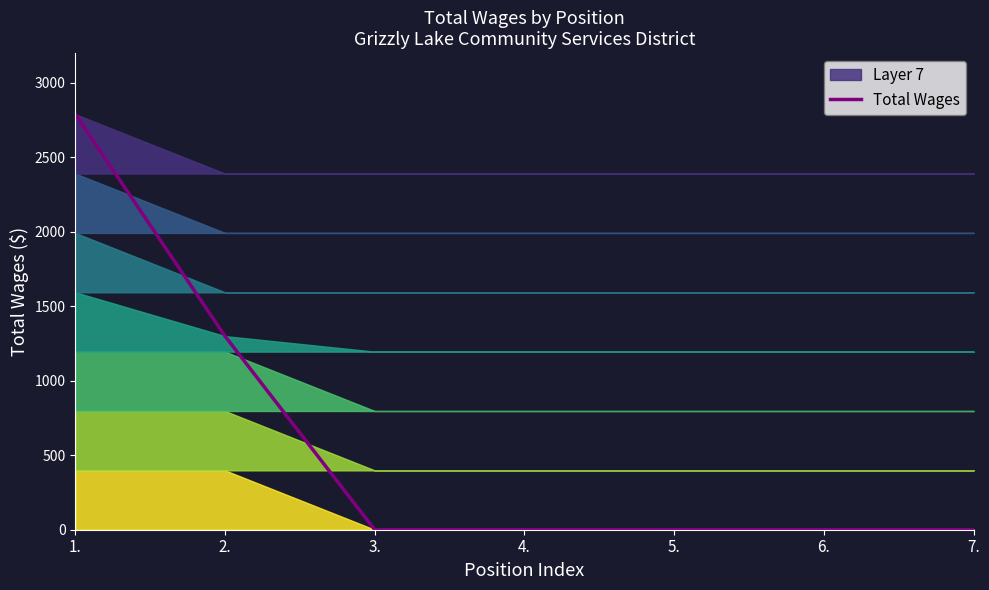

List the labels in order of value, largest first.

1., 2., 3., 4., 5., 6., 7.